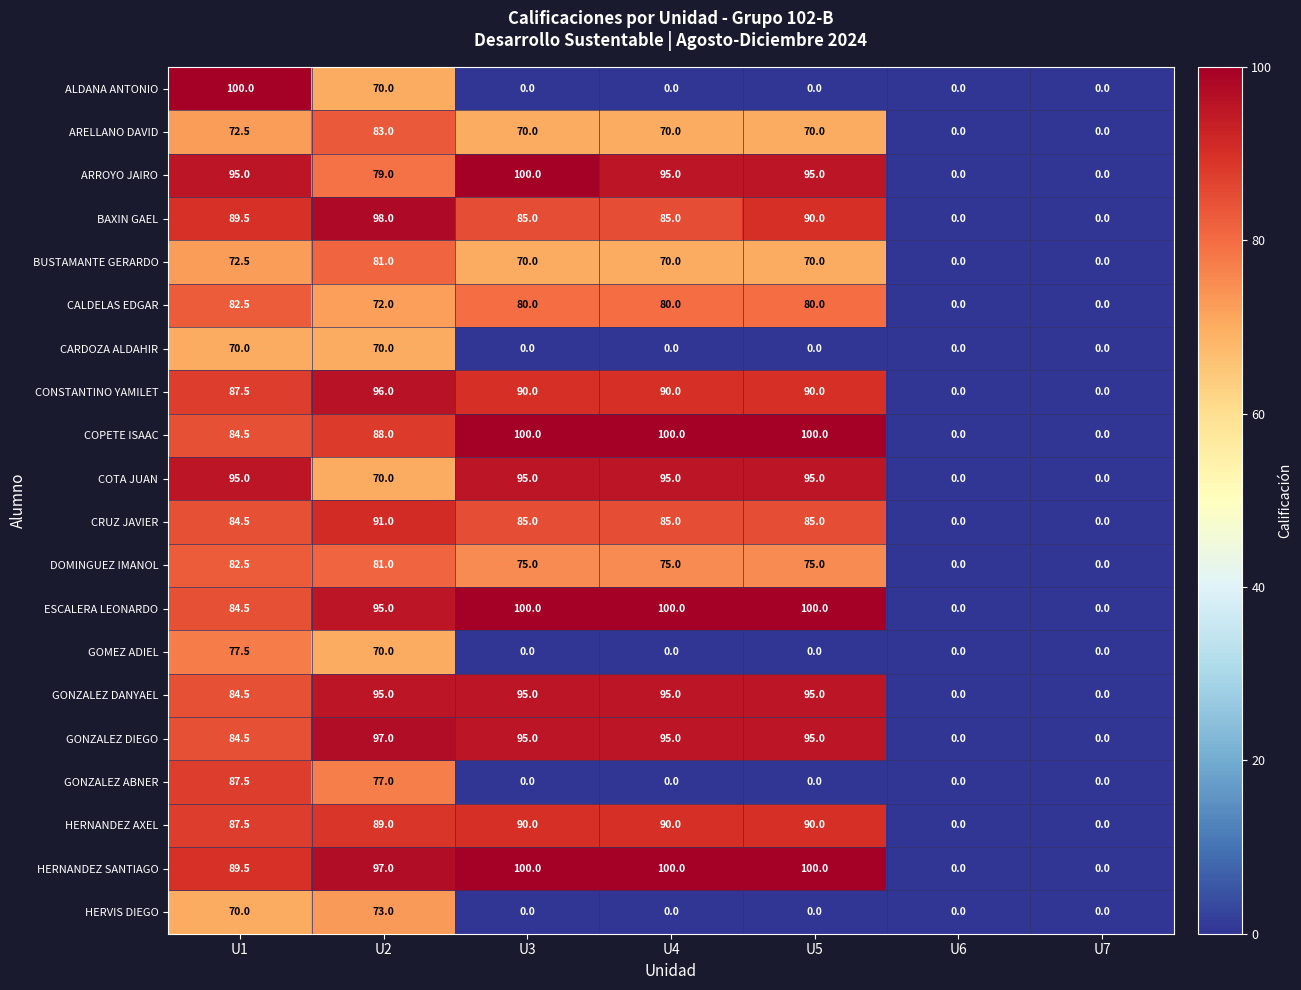

True or false: CARDOZA ALDAHIR has a value of -47.6 at U7.

False